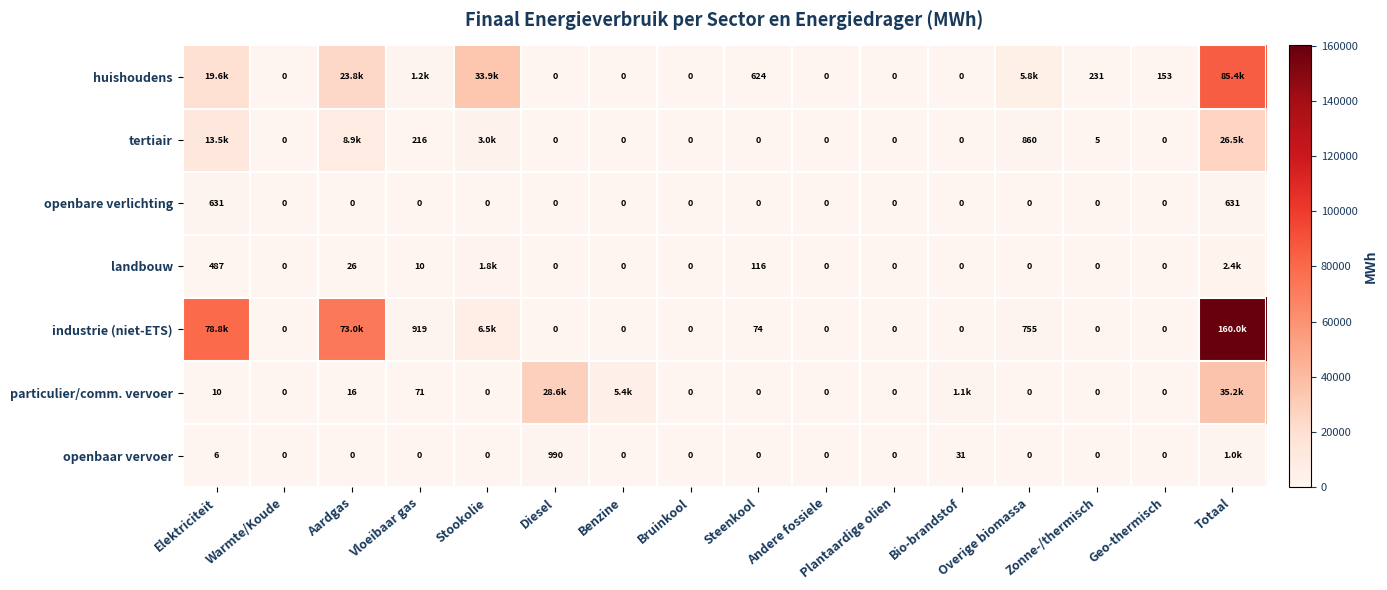

Is the value of huishoudens at Andere fossiele greater than the value of particulier/comm. vervoer at Vloeibaar gas?

No